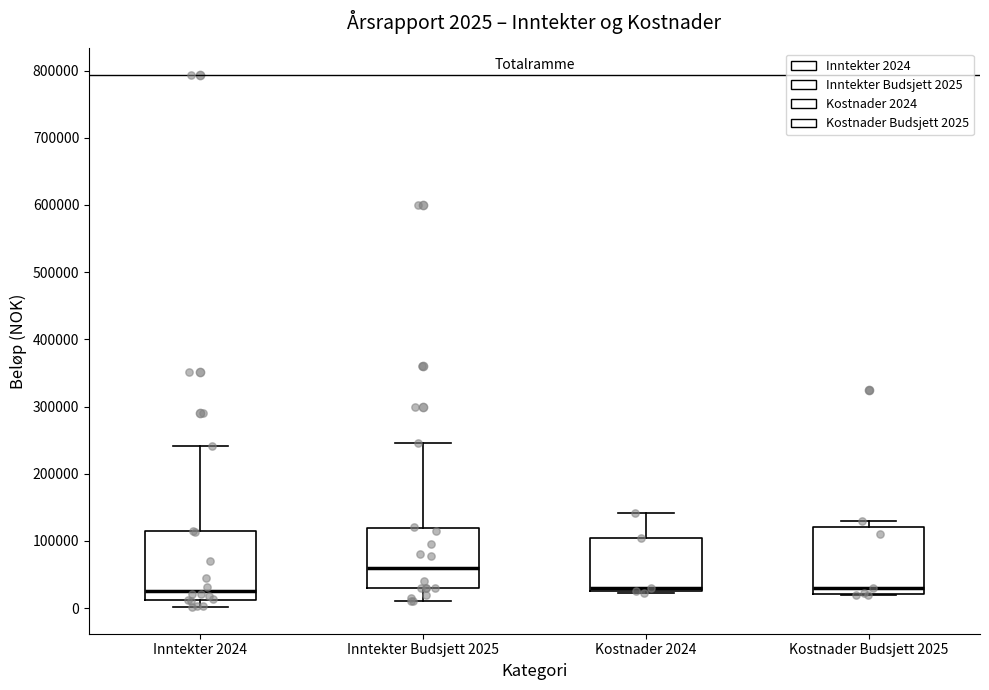

Which box has the highest median line?

Inntekter Budsjett 2025